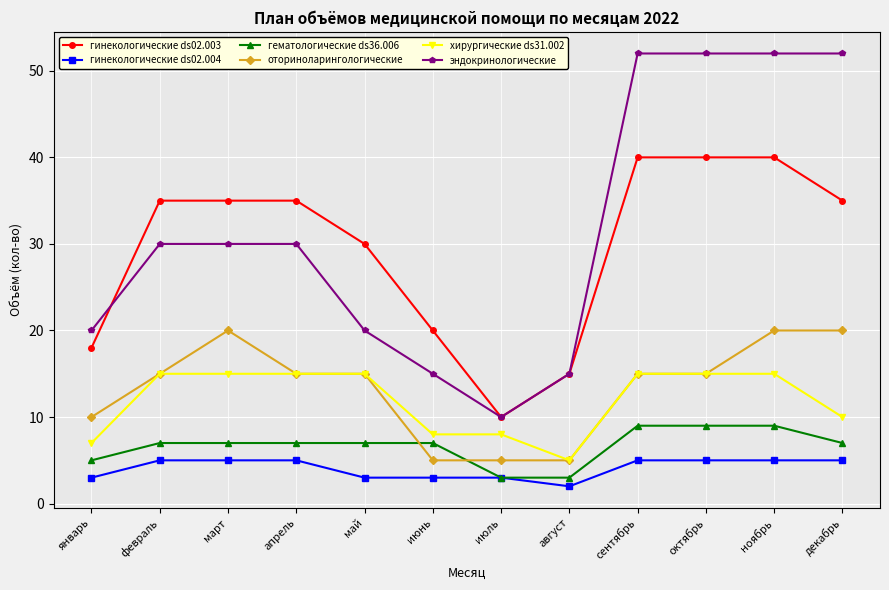

The value of эндокринологические at февраль is 15. True or false?

False